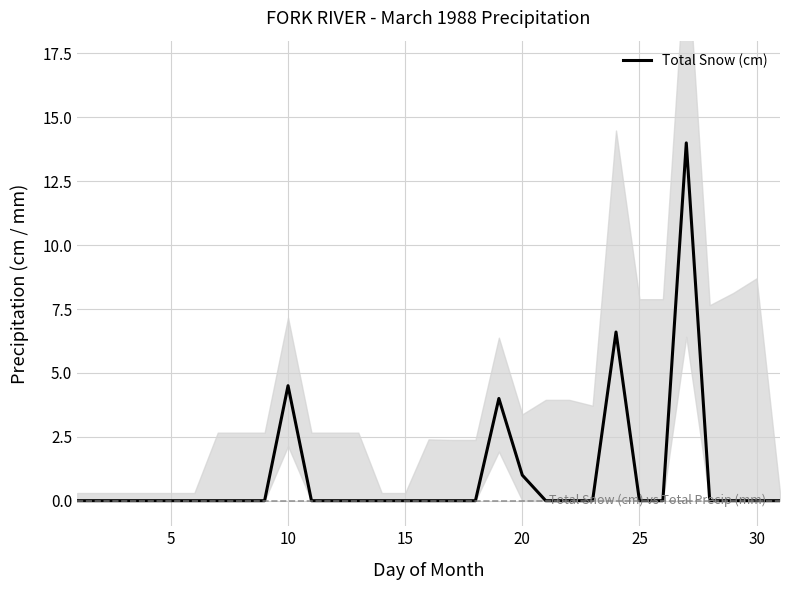

Count the number of values greater than 0.

5